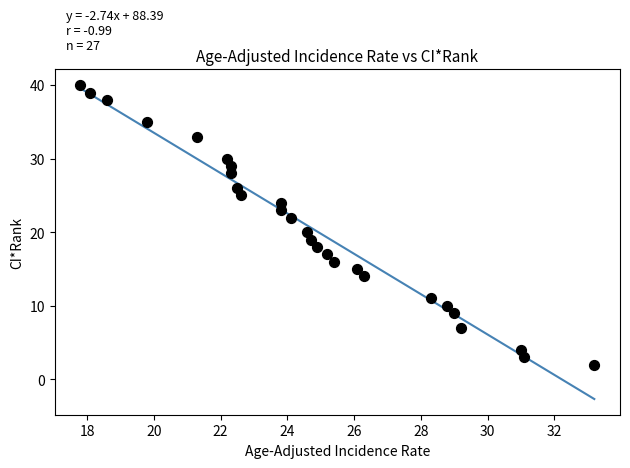

What is the range of Y values (max minus min)?

38